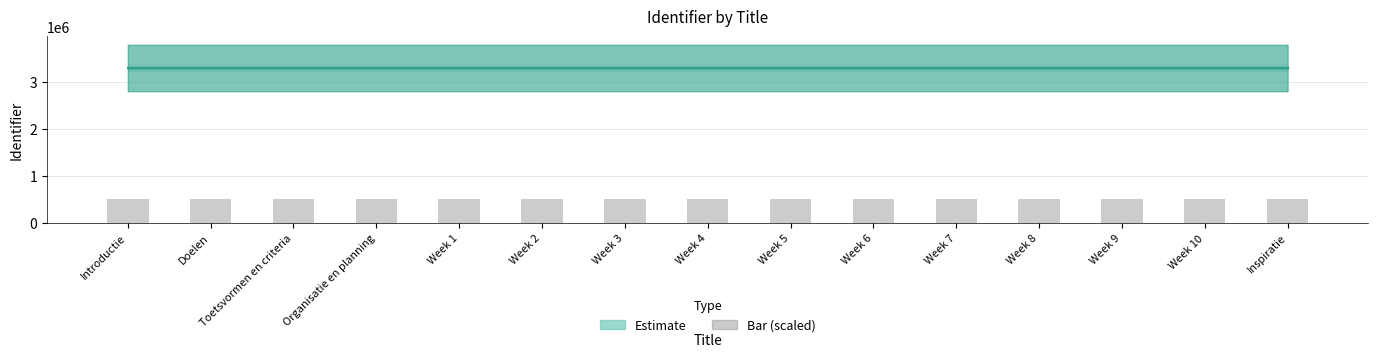

Does the chart contain stacked bars?

No